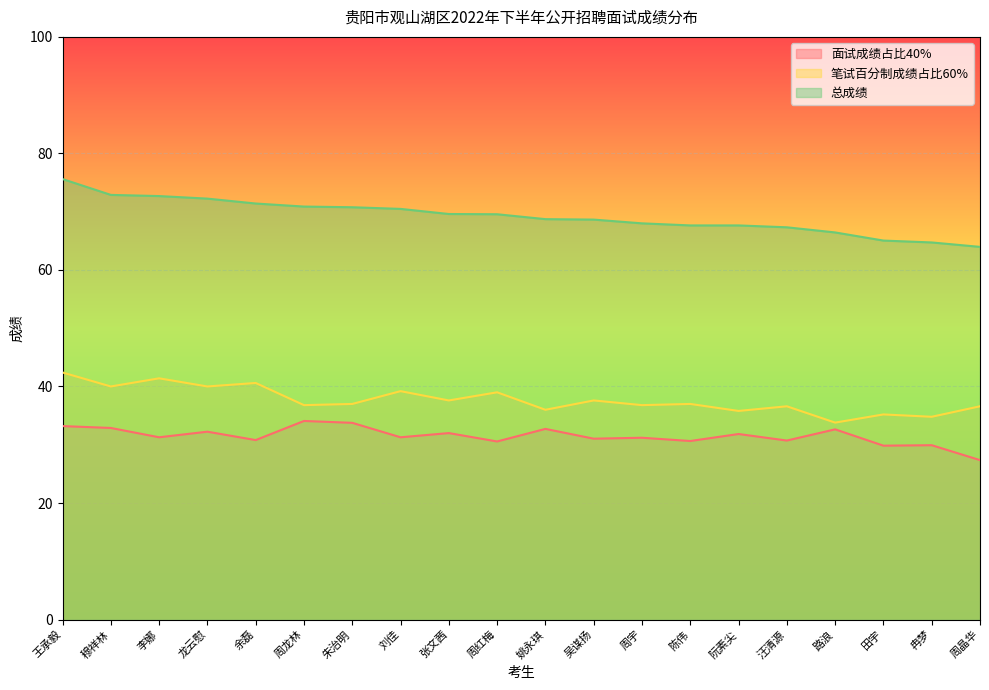

Which series has the largest range (max minus min)?

总成绩